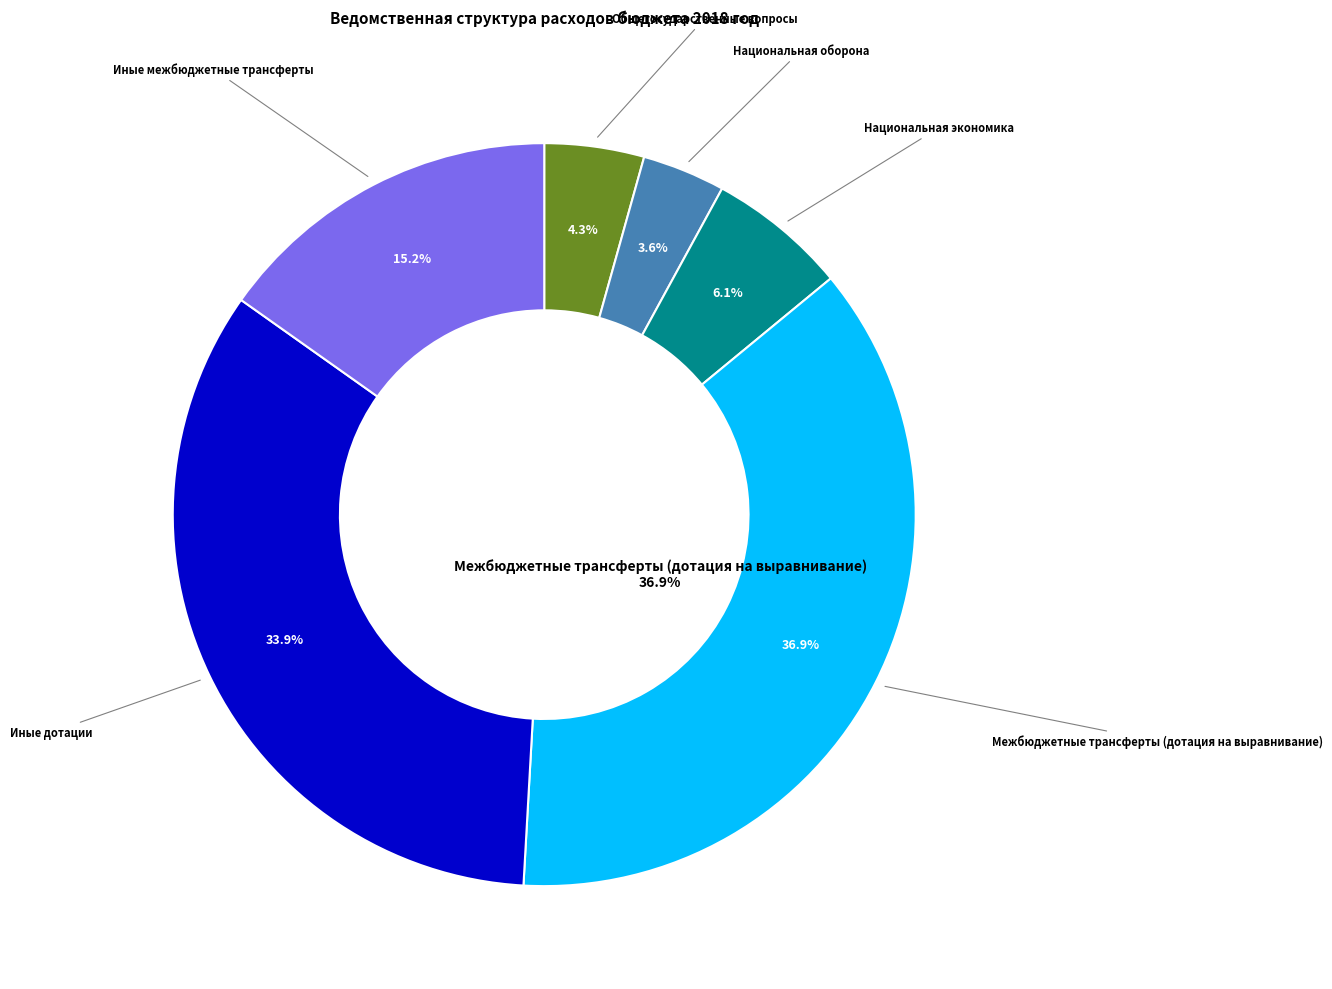

To the nearest percent, what portion does Межбюджетные трансферты (дотация на выравнивание) represent?

37%